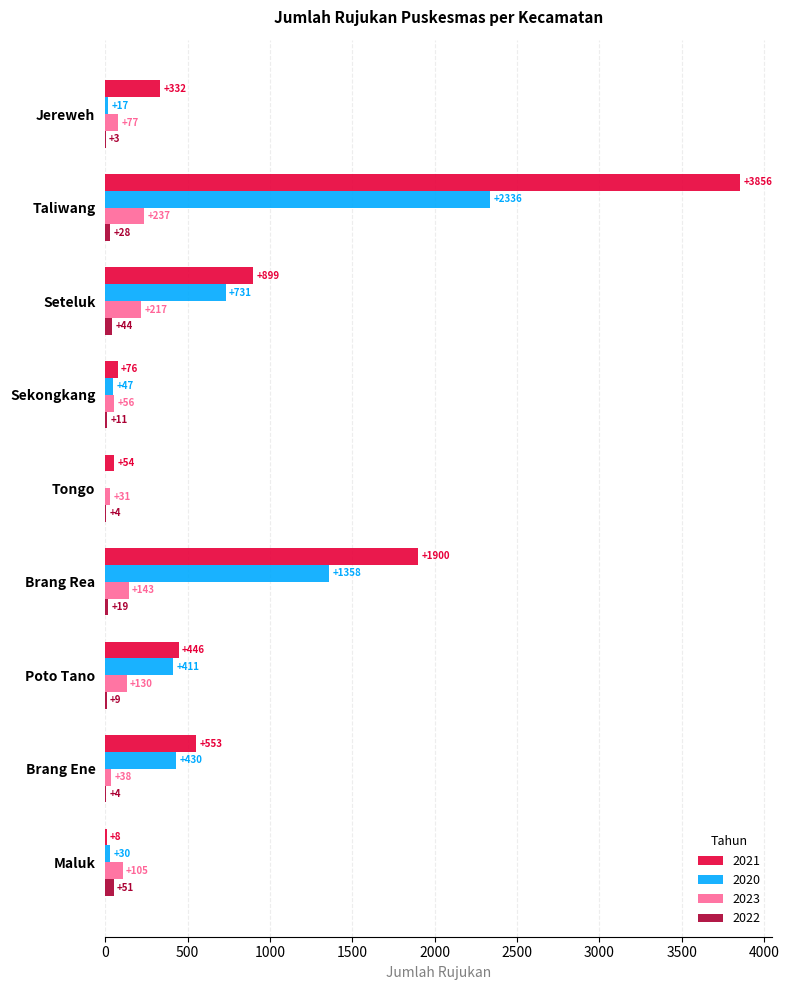

What is the maximum value shown in the chart?

3856